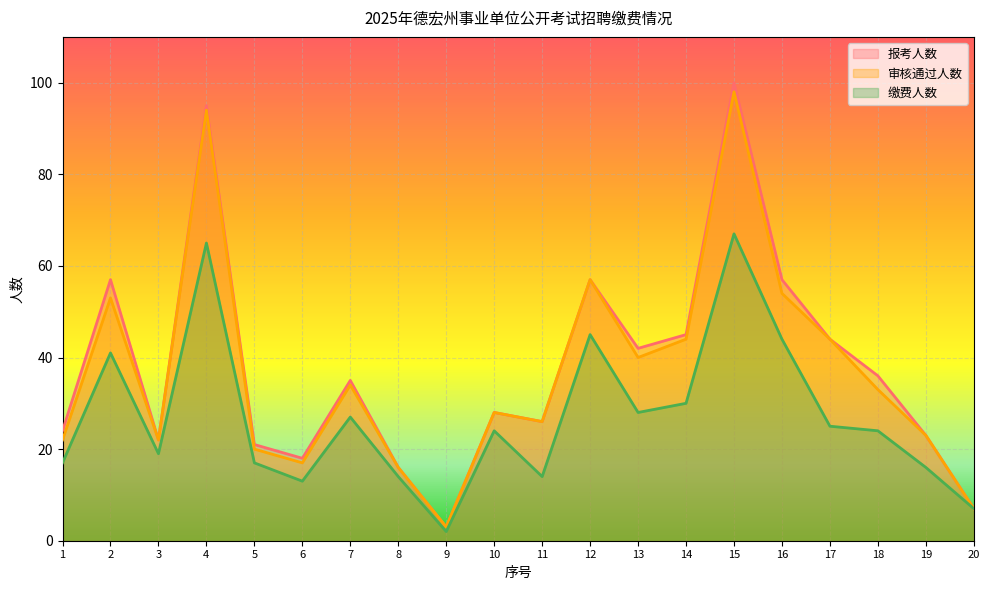

What is the difference between the second highest and second lowest values in the 报考人数 series?

88